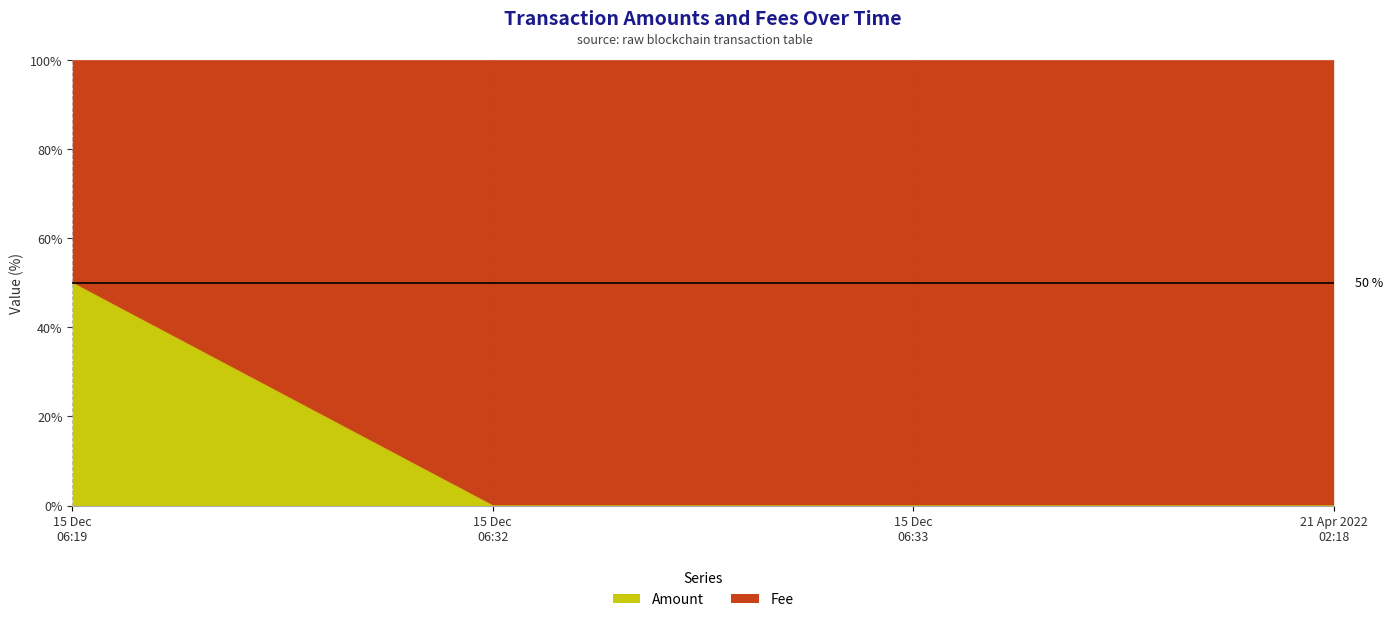

What is the highest value of the Amount series?

50.0